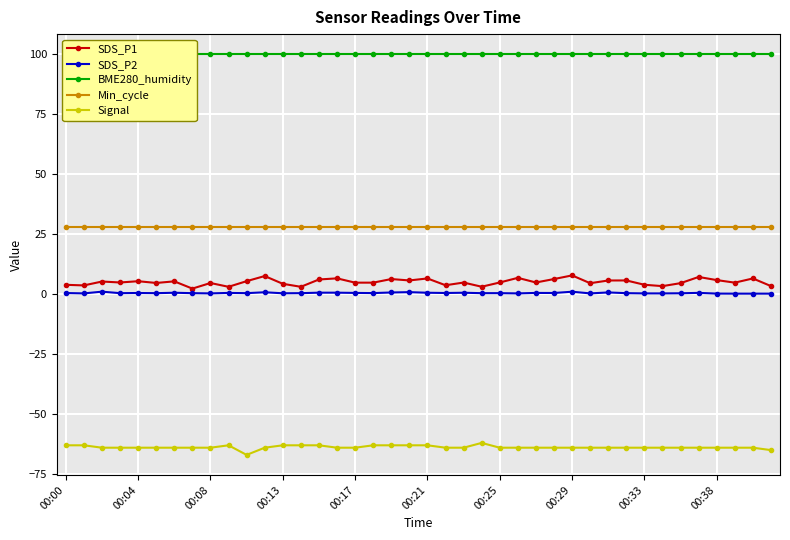

At how many categories does at least one series exceed 86?

40